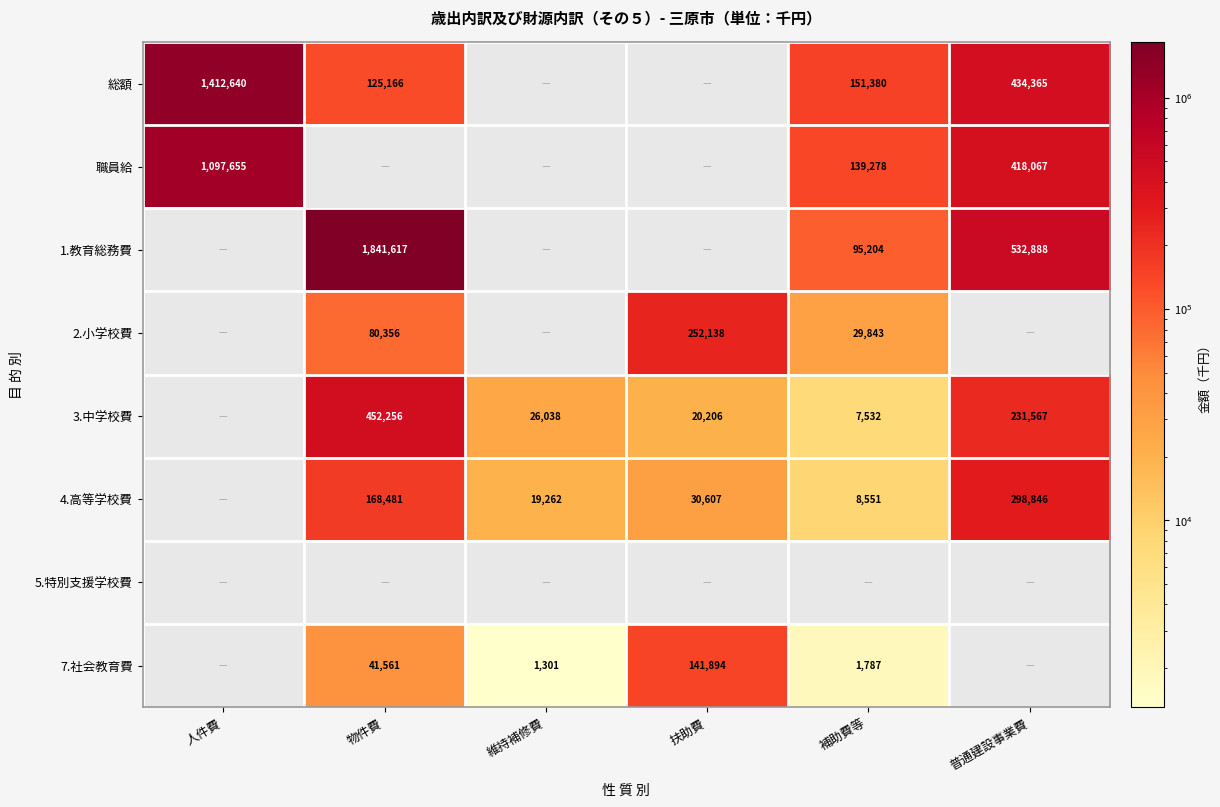

True or false: 4.高等学校費 has a value of 27624 at 維持補修費.

False